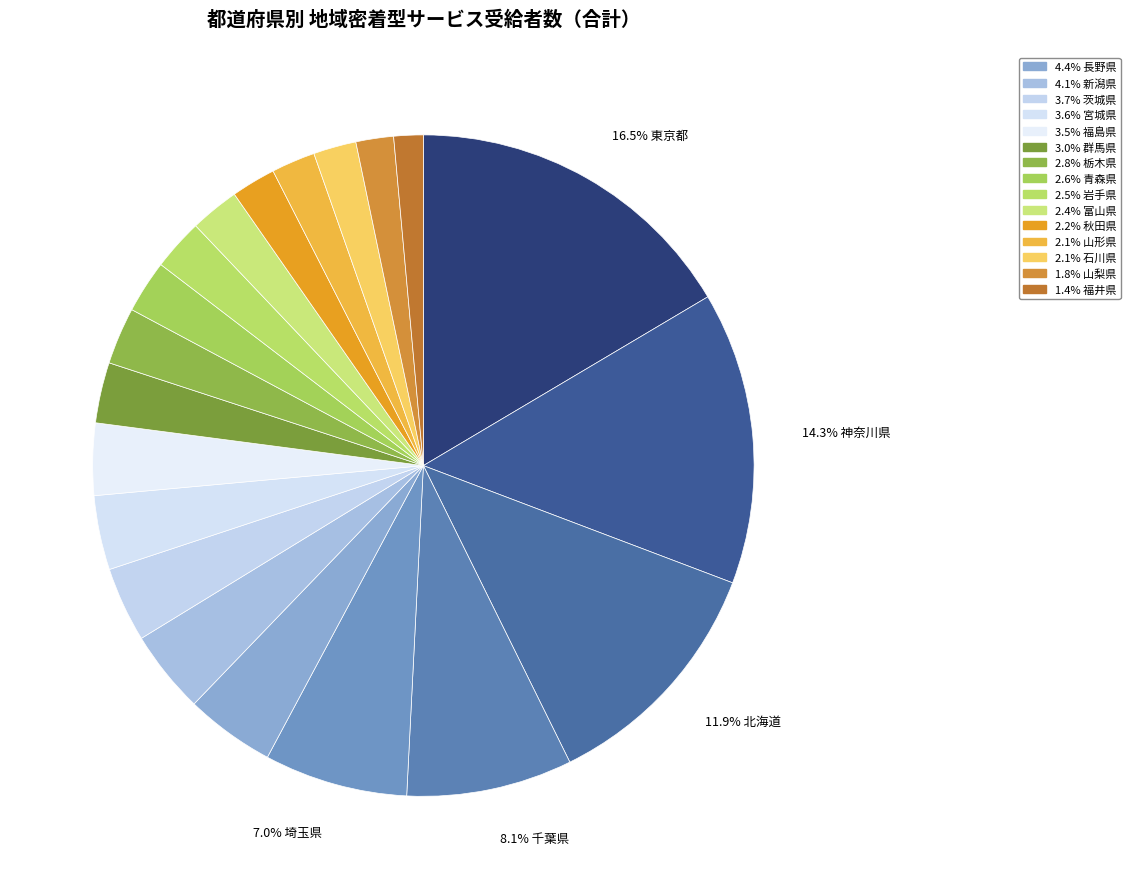

How many segments does this pie chart have?

20